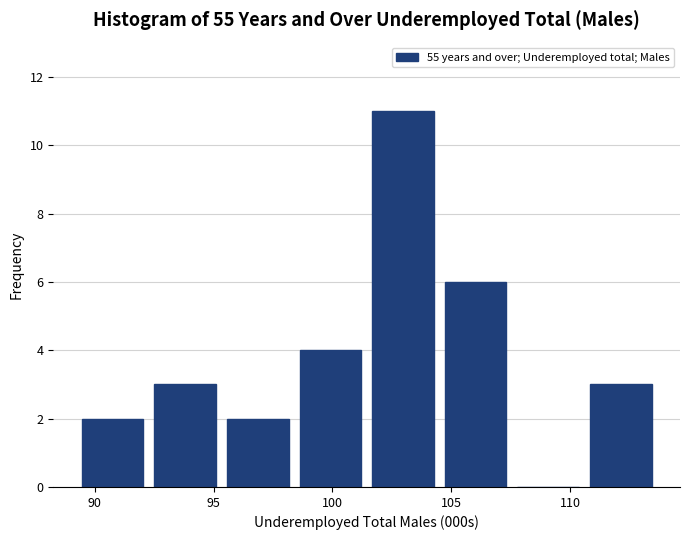

Reading left to right, list every bar in this chart as the range it spans on the x-axis followed by its height. Neither the bar edges nor the heights are printed on the chart, so give them approximately, as read against the axes.

89.0 to 92.5: 2
92.5 to 95.5: 3
95.5 to 98.5: 2
98.5 to 101.5: 4
101.5 to 104.5: 11
104.5 to 107.5: 6
107.5 to 110.5: 0
110.5 to 113.5: 3